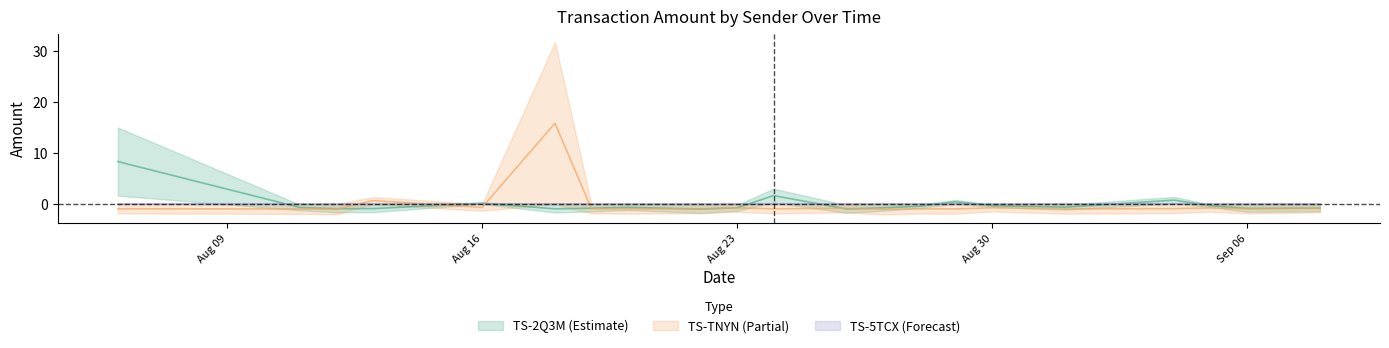

What is the greatest value displayed?

15.8